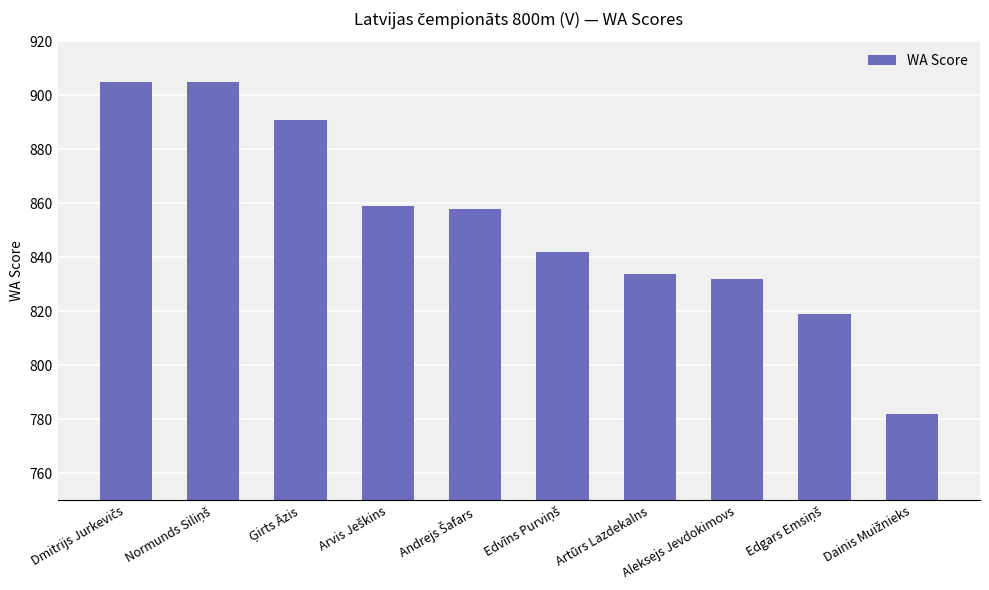

Reading right to left, transcribe all the data shown in this chart.

782	819	832	834	842	858	859	891	905	905